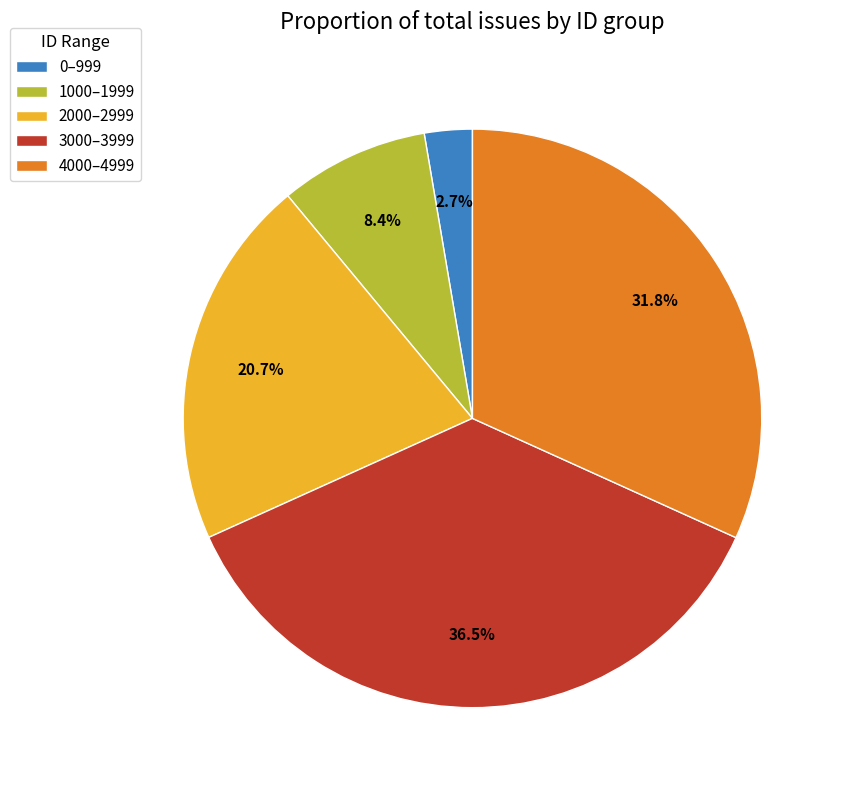

Which category has the smallest portion of the pie?

0–999